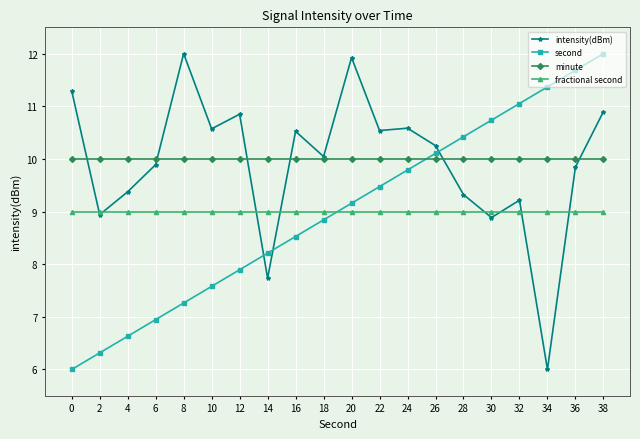

What is the value of the fractional second point at the 1st from the left?

9.0